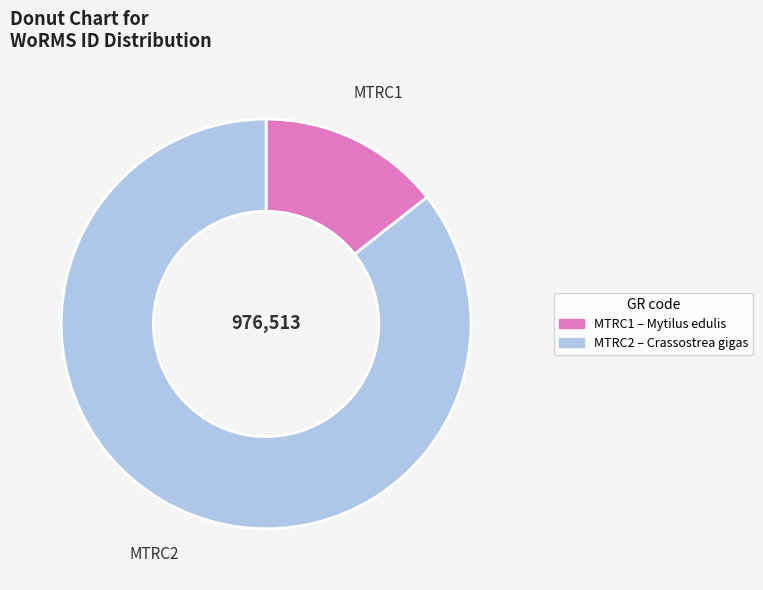

Which category has the biggest portion of the pie?

MTRC2